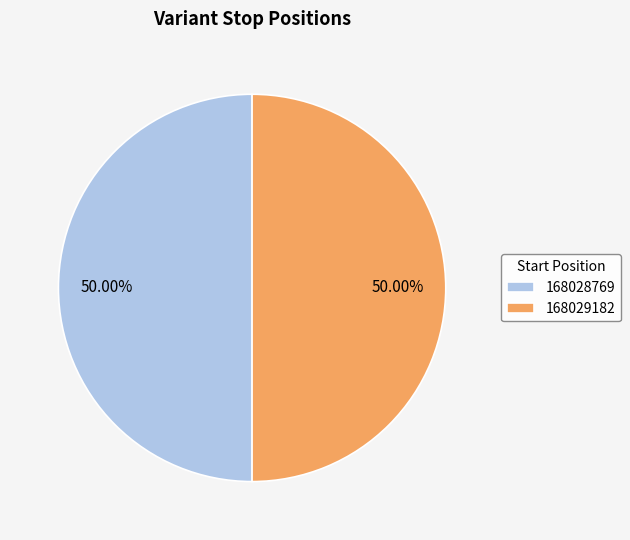

To the nearest percent, what is the combined percentage of 168028769 and 168029182?

100%